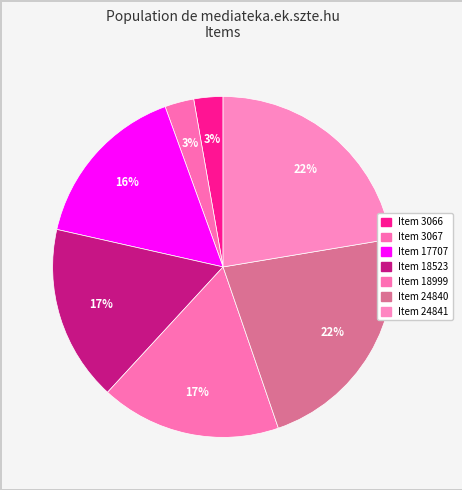

How many segments does this pie chart have?

7